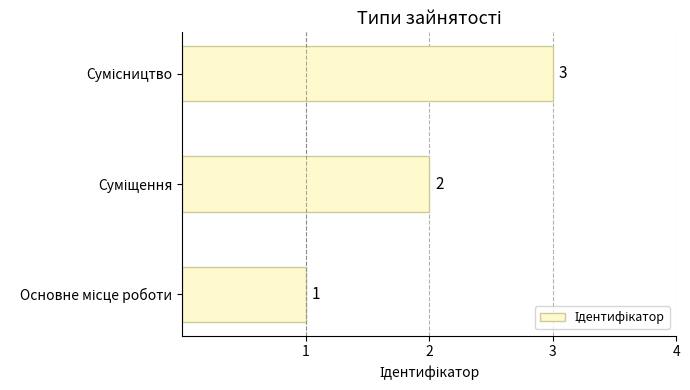

What is the greatest value displayed?

3